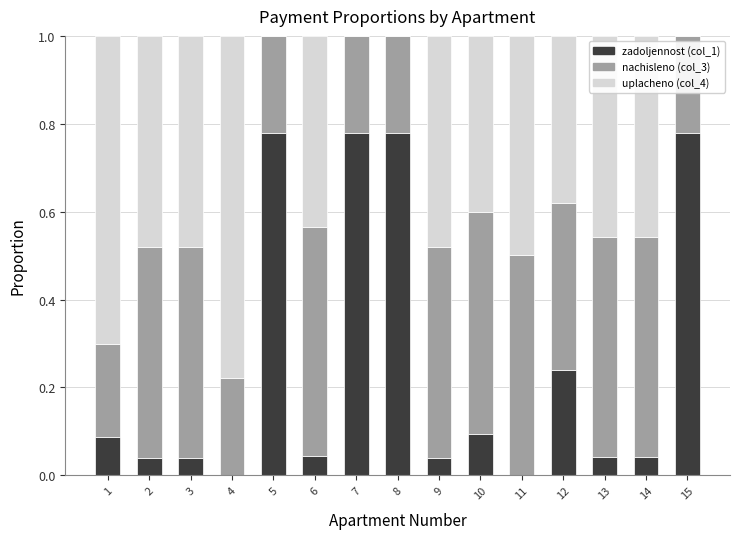

True or false: zadoljennost (col_1) has a value of 0.3 at 8.

False